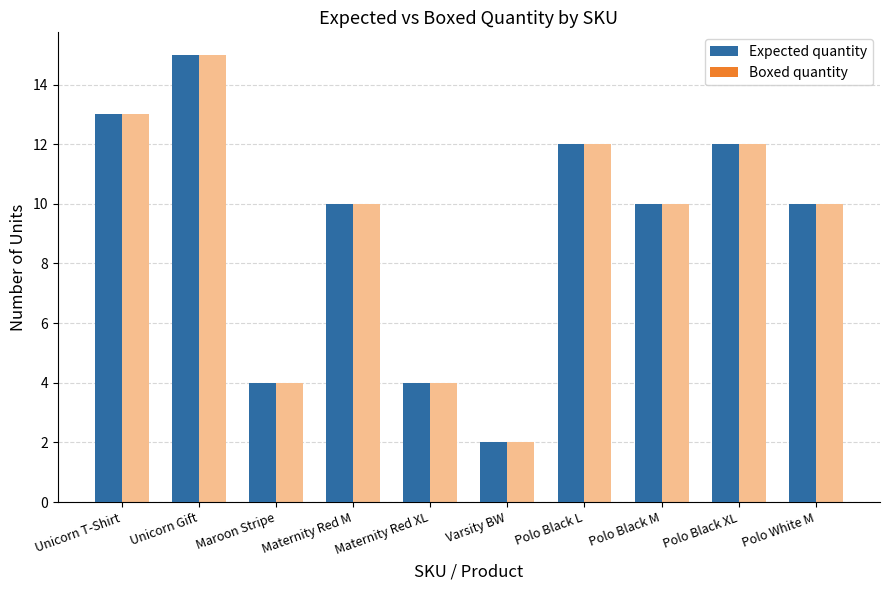

List the series in order of their overall mean, highest first.

Expected quantity, Boxed quantity